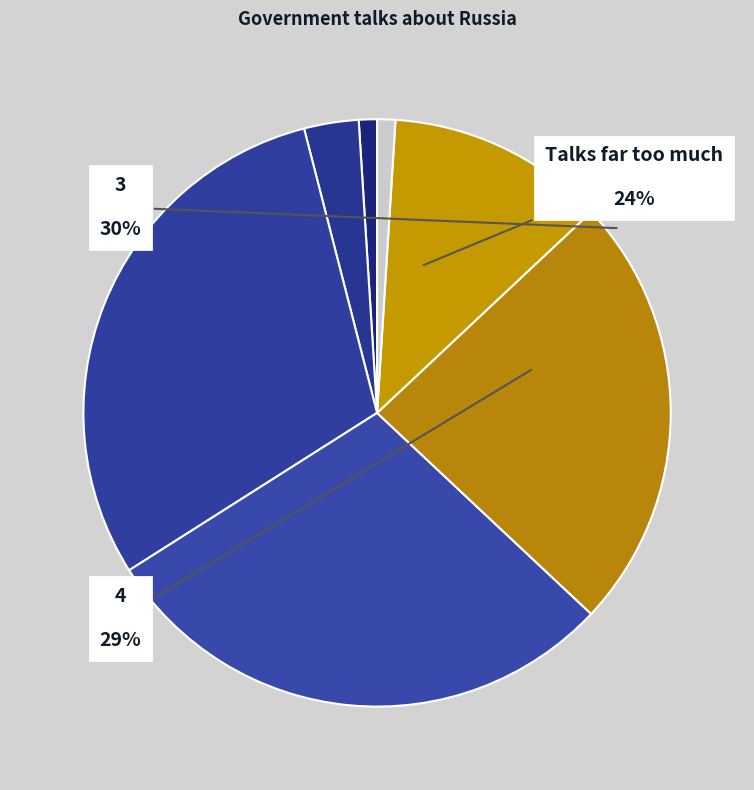

How many slices are in this pie chart?

7